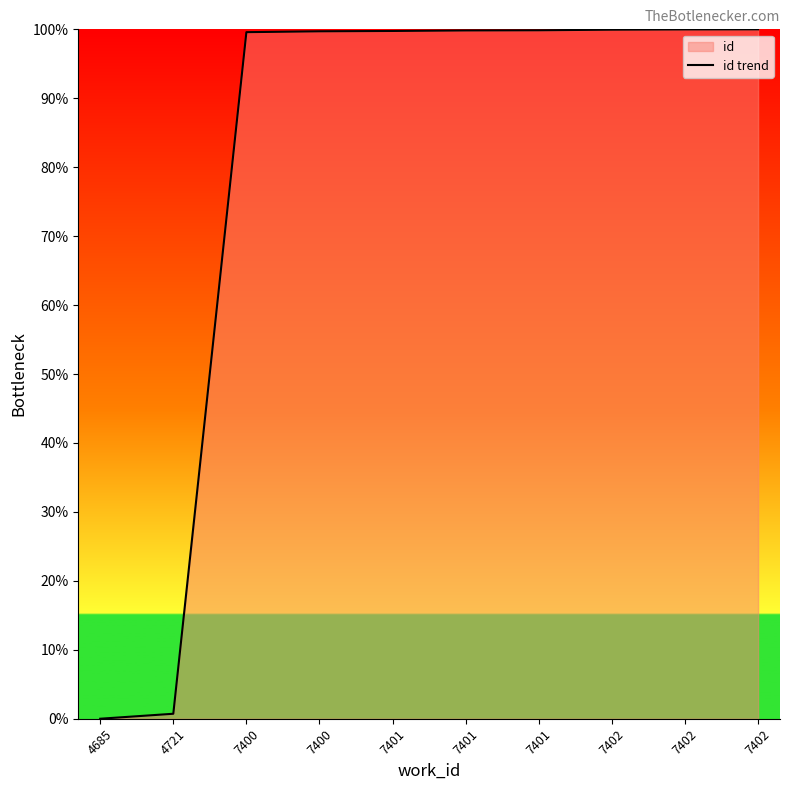

What is the greatest value displayed?

100.0